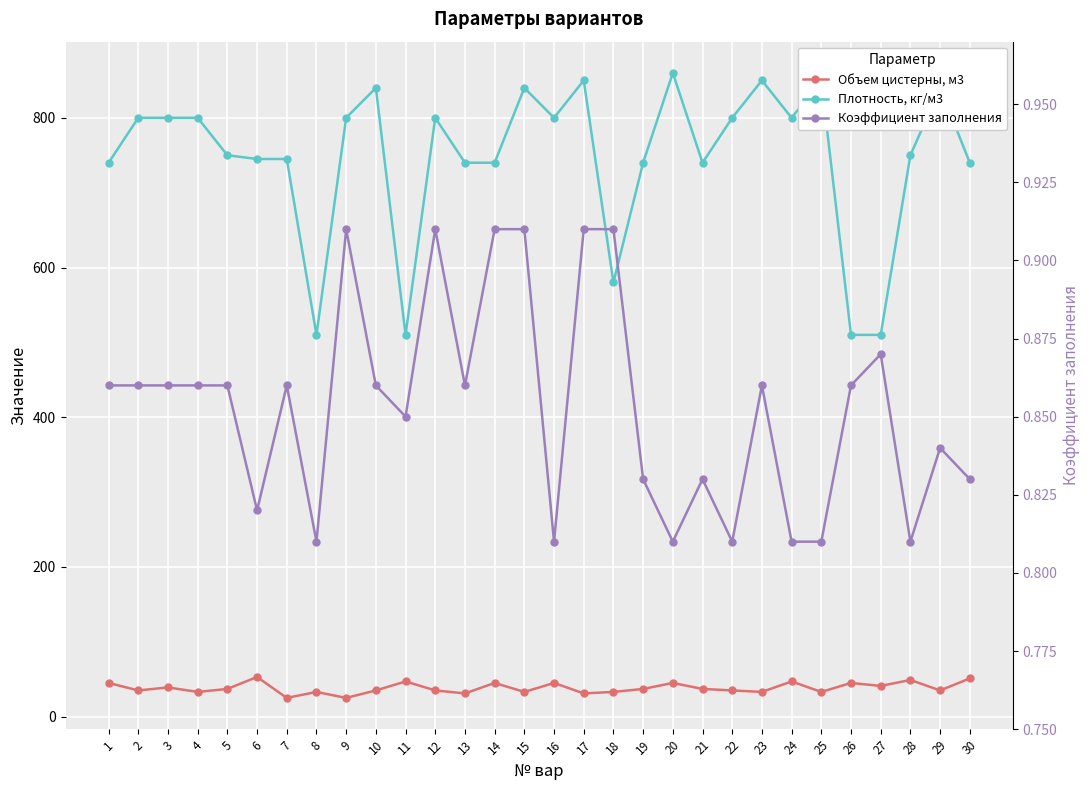

Which series has the largest total across all categories?

Плотность, кг/м3